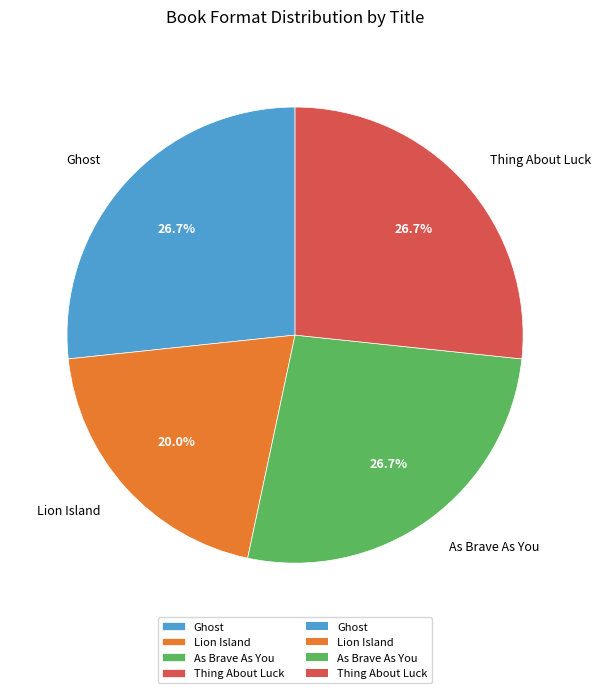

Is it true that As Brave As You is 17% of the pie?

False